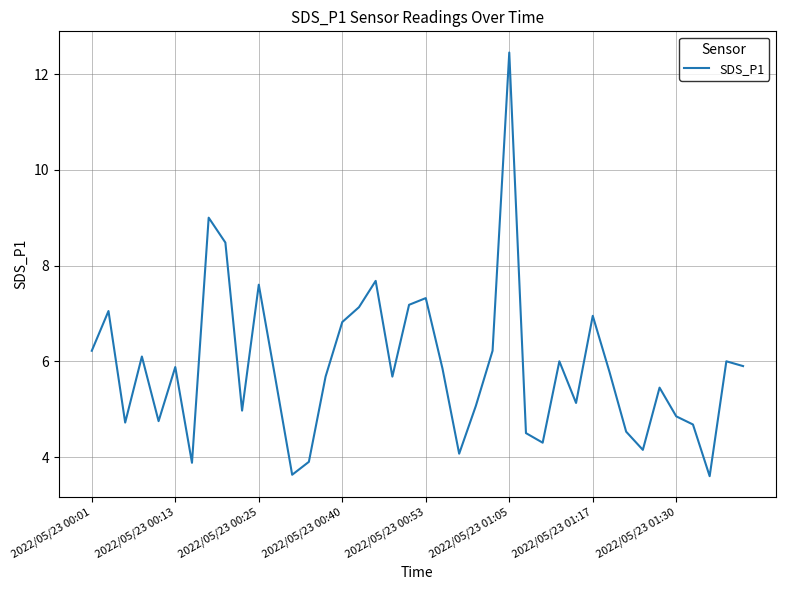

What is the smallest value displayed?

3.6